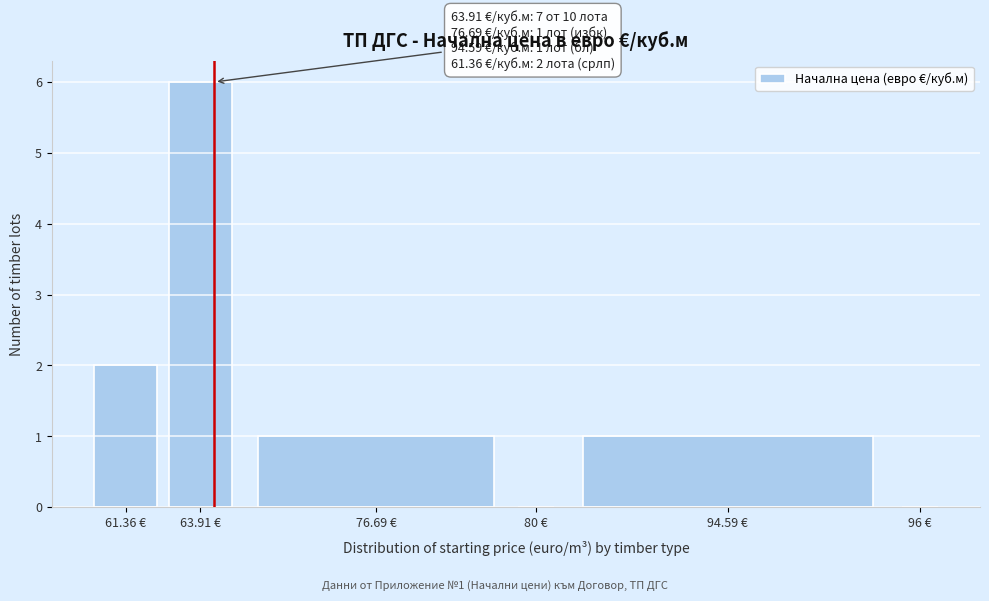

Reading left to right, list all the values displayed in this chart.

61.36 €=2	63.91 €=6	76.69 €=1	80 €=0	94.59 €=1	96 €=0